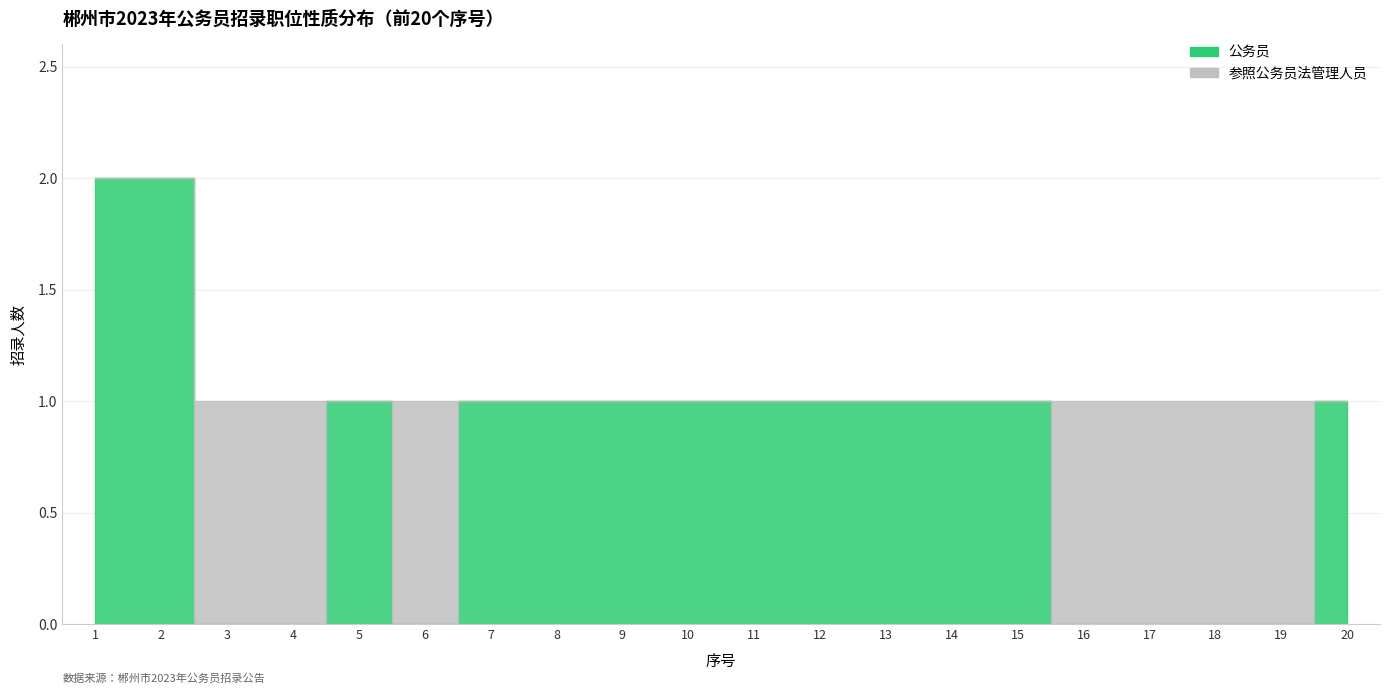

Which label corresponds to the smallest value in the chart?

3